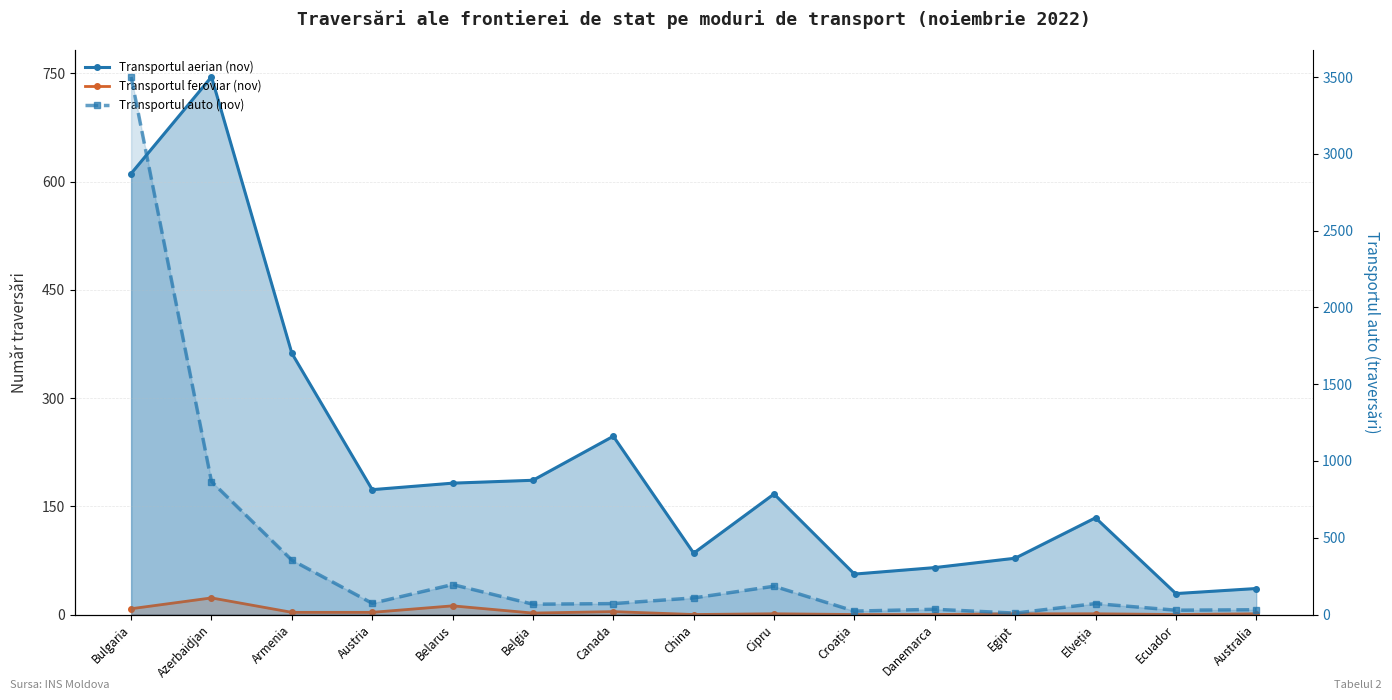

List the series in order of their peak value, highest first.

Transportul auto (nov), Transportul aerian (nov), Transportul feroviar (nov)